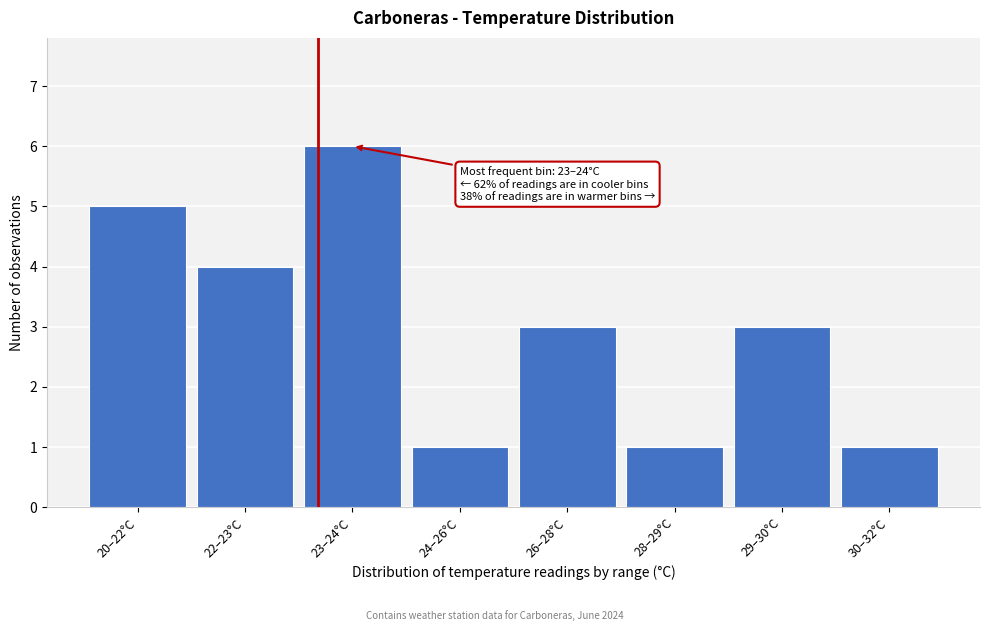

Reading left to right, list all the values displayed in this chart.

5	4	6	1	3	1	3	1